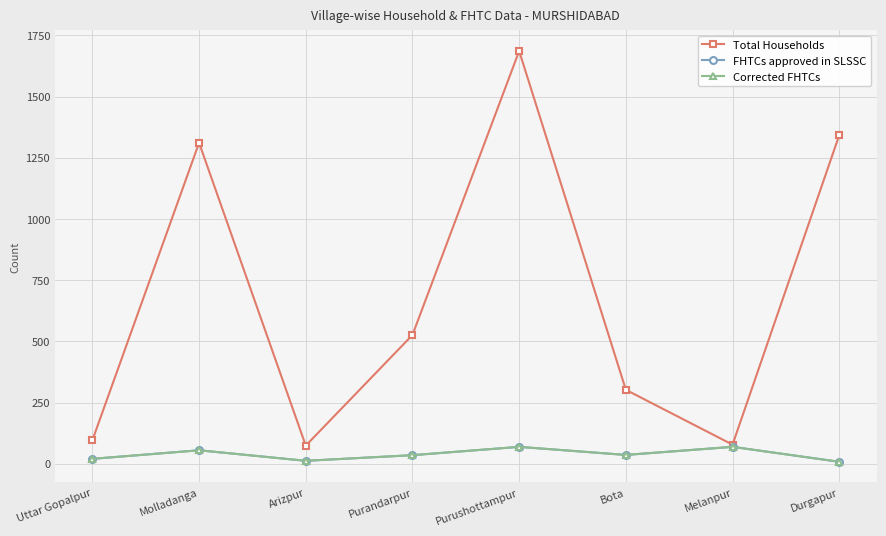

Does the chart display data point markers on the line(s)?

Yes